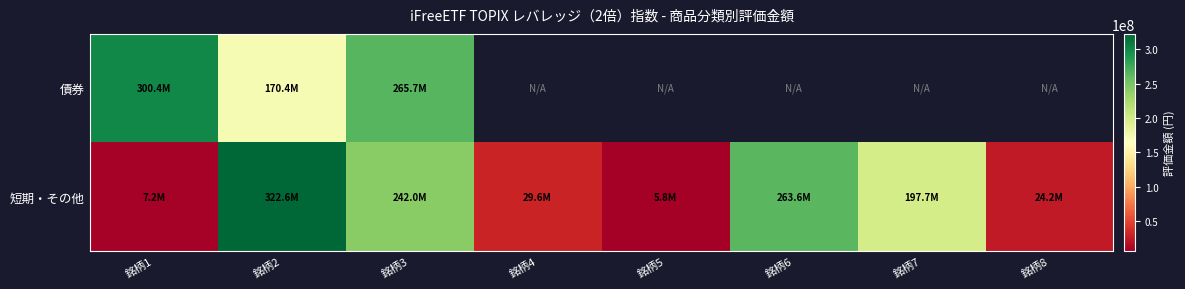

What is the difference between the maximum and minimum values in the 短期・その他 series?

316799670.4